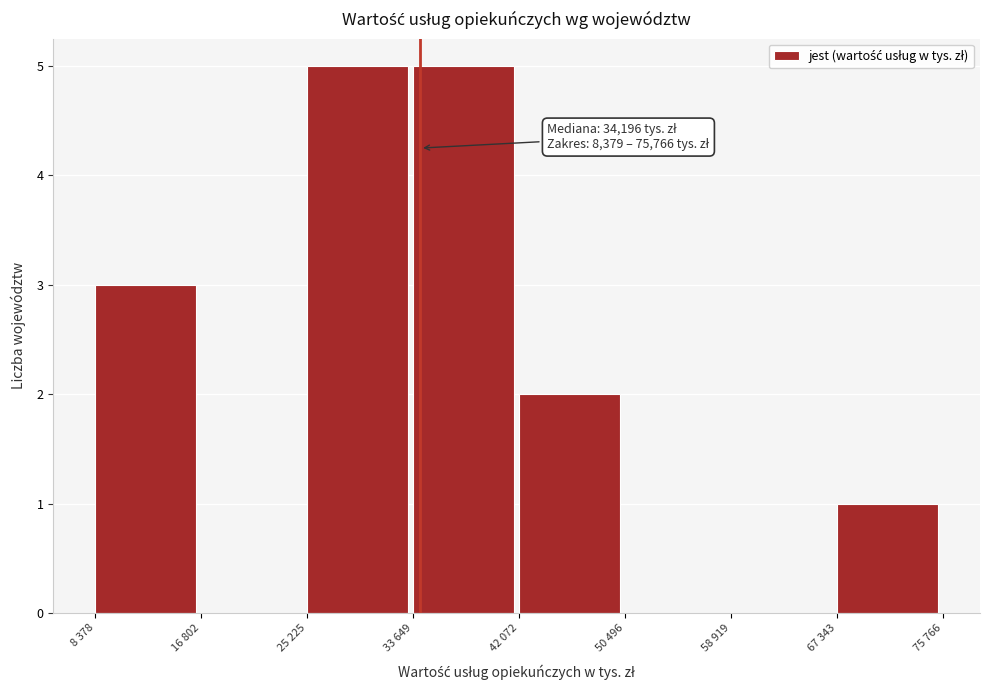

Reading left to right, what are all the values shown in this chart?

8 378=3	16 802=0	25 225=5	33 649=5	42 072=2	50 496=0	58 919=0	67 343=1